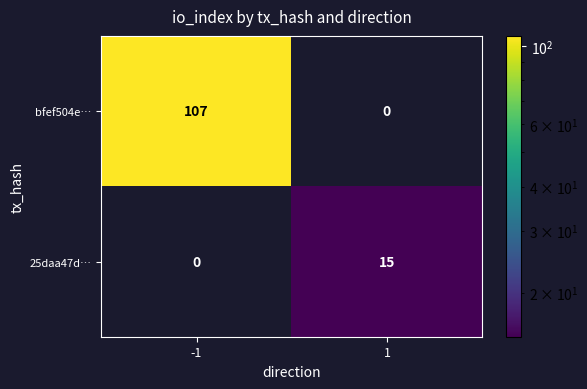

What is the total value across all series at 1?

15